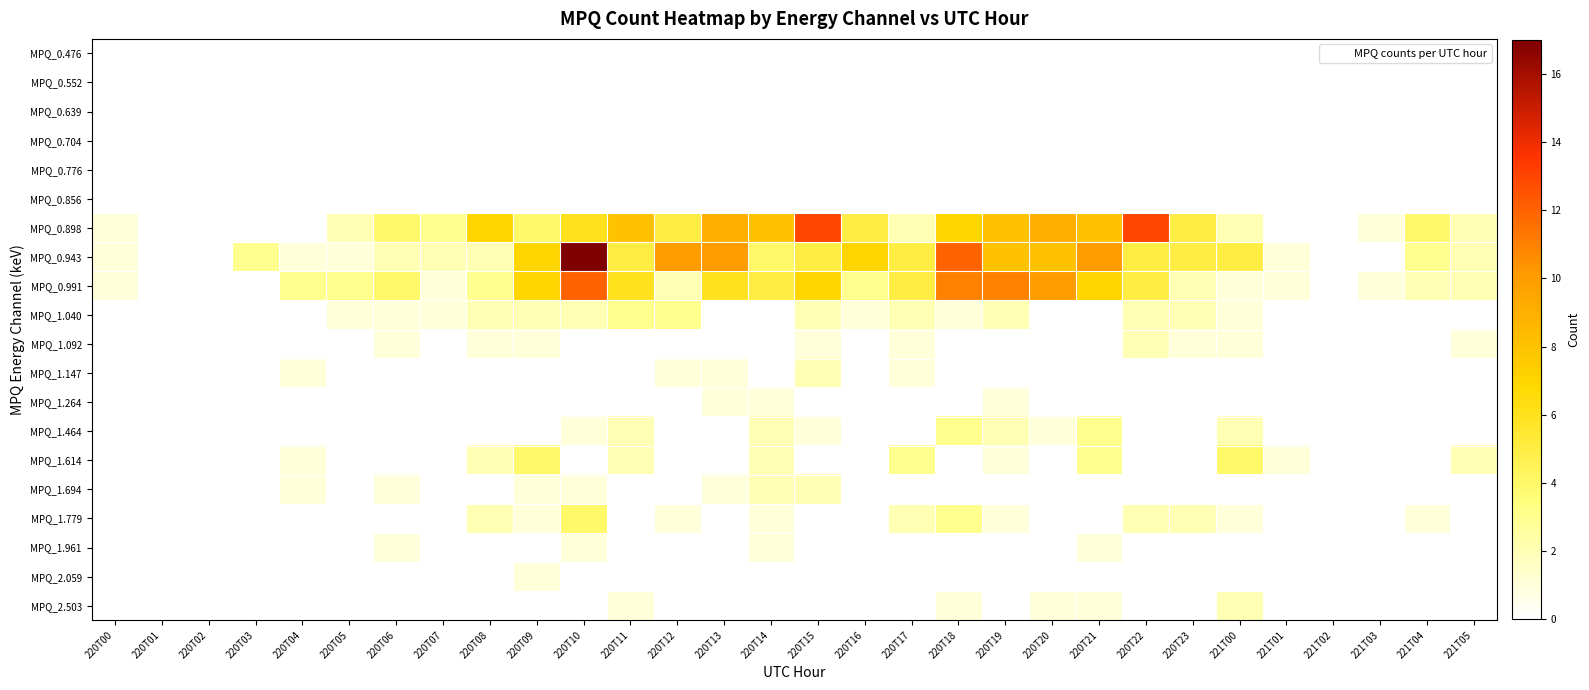

Reading left to right, extract all data points from this chart.

MPQ_0.476: 220T00=0	220T01=0	220T02=0	220T03=0	220T04=0	220T05=0	220T06=0	220T07=0	220T08=0	220T09=0	220T10=0	220T11=0	220T12=0	220T13=0	220T14=0	220T15=0	220T16=0	220T17=0	220T18=0	220T19=0	220T20=0	220T21=0	220T22=0	220T23=0	221T00=0	221T01=0	221T02=0	221T03=0	221T04=0	221T05=0
MPQ_0.552: 220T00=0	220T01=0	220T02=0	220T03=0	220T04=0	220T05=0	220T06=0	220T07=0	220T08=0	220T09=0	220T10=0	220T11=0	220T12=0	220T13=0	220T14=0	220T15=0	220T16=0	220T17=0	220T18=0	220T19=0	220T20=0	220T21=0	220T22=0	220T23=0	221T00=0	221T01=0	221T02=0	221T03=0	221T04=0	221T05=0
MPQ_0.639: 220T00=0	220T01=0	220T02=0	220T03=0	220T04=0	220T05=0	220T06=0	220T07=0	220T08=0	220T09=0	220T10=0	220T11=0	220T12=0	220T13=0	220T14=0	220T15=0	220T16=0	220T17=0	220T18=0	220T19=0	220T20=0	220T21=0	220T22=0	220T23=0	221T00=0	221T01=0	221T02=0	221T03=0	221T04=0	221T05=0
MPQ_0.704: 220T00=0	220T01=0	220T02=0	220T03=0	220T04=0	220T05=0	220T06=0	220T07=0	220T08=0	220T09=0	220T10=0	220T11=0	220T12=0	220T13=0	220T14=0	220T15=0	220T16=0	220T17=0	220T18=0	220T19=0	220T20=0	220T21=0	220T22=0	220T23=0	221T00=0	221T01=0	221T02=0	221T03=0	221T04=0	221T05=0
MPQ_0.776: 220T00=0	220T01=0	220T02=0	220T03=0	220T04=0	220T05=0	220T06=0	220T07=0	220T08=0	220T09=0	220T10=0	220T11=0	220T12=0	220T13=0	220T14=0	220T15=0	220T16=0	220T17=0	220T18=0	220T19=0	220T20=0	220T21=0	220T22=0	220T23=0	221T00=0	221T01=0	221T02=0	221T03=0	221T04=0	221T05=0
MPQ_0.856: 220T00=0	220T01=0	220T02=0	220T03=0	220T04=0	220T05=0	220T06=0	220T07=0	220T08=0	220T09=0	220T10=0	220T11=0	220T12=0	220T13=0	220T14=0	220T15=0	220T16=0	220T17=0	220T18=0	220T19=0	220T20=0	220T21=0	220T22=0	220T23=0	221T00=0	221T01=0	221T02=0	221T03=0	221T04=0	221T05=0
MPQ_0.898: 220T00=1	220T01=0	220T02=0	220T03=0	220T04=0	220T05=2	220T06=4	220T07=3	220T08=7	220T09=4	220T10=6	220T11=8	220T12=5	220T13=9	220T14=8	220T15=13	220T16=5	220T17=2	220T18=7	220T19=8	220T20=9	220T21=8	220T22=13	220T23=5	221T00=2	221T01=0	221T02=0	221T03=1	221T04=4	221T05=2
MPQ_0.943: 220T00=1	220T01=0	220T02=0	220T03=3	220T04=1	220T05=1	220T06=2	220T07=2	220T08=2	220T09=7	220T10=17	220T11=5	220T12=10	220T13=10	220T14=4	220T15=5	220T16=7	220T17=5	220T18=12	220T19=8	220T20=8	220T21=10	220T22=5	220T23=5	221T00=5	221T01=1	221T02=0	221T03=0	221T04=3	221T05=2
MPQ_0.991: 220T00=1	220T01=0	220T02=0	220T03=0	220T04=3	220T05=3	220T06=4	220T07=1	220T08=3	220T09=7	220T10=12	220T11=6	220T12=2	220T13=6	220T14=5	220T15=7	220T16=3	220T17=5	220T18=11	220T19=11	220T20=10	220T21=7	220T22=5	220T23=2	221T00=1	221T01=1	221T02=0	221T03=1	221T04=2	221T05=2
MPQ_1.040: 220T00=0	220T01=0	220T02=0	220T03=0	220T04=0	220T05=1	220T06=1	220T07=1	220T08=2	220T09=2	220T10=2	220T11=3	220T12=3	220T13=0	220T14=0	220T15=2	220T16=1	220T17=2	220T18=1	220T19=2	220T20=0	220T21=0	220T22=2	220T23=2	221T00=1	221T01=0	221T02=0	221T03=0	221T04=0	221T05=0
MPQ_1.092: 220T00=0	220T01=0	220T02=0	220T03=0	220T04=0	220T05=0	220T06=1	220T07=0	220T08=1	220T09=1	220T10=0	220T11=0	220T12=0	220T13=0	220T14=0	220T15=1	220T16=0	220T17=1	220T18=0	220T19=0	220T20=0	220T21=0	220T22=2	220T23=1	221T00=1	221T01=0	221T02=0	221T03=0	221T04=0	221T05=1
MPQ_1.147: 220T00=0	220T01=0	220T02=0	220T03=0	220T04=1	220T05=0	220T06=0	220T07=0	220T08=0	220T09=0	220T10=0	220T11=0	220T12=1	220T13=1	220T14=0	220T15=2	220T16=0	220T17=1	220T18=0	220T19=0	220T20=0	220T21=0	220T22=0	220T23=0	221T00=0	221T01=0	221T02=0	221T03=0	221T04=0	221T05=0
MPQ_1.264: 220T00=0	220T01=0	220T02=0	220T03=0	220T04=0	220T05=0	220T06=0	220T07=0	220T08=0	220T09=0	220T10=0	220T11=0	220T12=0	220T13=1	220T14=1	220T15=0	220T16=0	220T17=0	220T18=0	220T19=1	220T20=0	220T21=0	220T22=0	220T23=0	221T00=0	221T01=0	221T02=0	221T03=0	221T04=0	221T05=0
MPQ_1.464: 220T00=0	220T01=0	220T02=0	220T03=0	220T04=0	220T05=0	220T06=0	220T07=0	220T08=0	220T09=0	220T10=1	220T11=2	220T12=0	220T13=0	220T14=2	220T15=1	220T16=0	220T17=0	220T18=3	220T19=2	220T20=1	220T21=3	220T22=0	220T23=0	221T00=2	221T01=0	221T02=0	221T03=0	221T04=0	221T05=0
MPQ_1.614: 220T00=0	220T01=0	220T02=0	220T03=0	220T04=1	220T05=0	220T06=0	220T07=0	220T08=2	220T09=4	220T10=0	220T11=2	220T12=0	220T13=0	220T14=2	220T15=0	220T16=0	220T17=3	220T18=0	220T19=1	220T20=0	220T21=3	220T22=0	220T23=0	221T00=4	221T01=1	221T02=0	221T03=0	221T04=0	221T05=2
MPQ_1.694: 220T00=0	220T01=0	220T02=0	220T03=0	220T04=1	220T05=0	220T06=1	220T07=0	220T08=0	220T09=1	220T10=1	220T11=0	220T12=0	220T13=1	220T14=2	220T15=2	220T16=0	220T17=0	220T18=0	220T19=0	220T20=0	220T21=0	220T22=0	220T23=0	221T00=0	221T01=0	221T02=0	221T03=0	221T04=0	221T05=0
MPQ_1.779: 220T00=0	220T01=0	220T02=0	220T03=0	220T04=0	220T05=0	220T06=0	220T07=0	220T08=2	220T09=1	220T10=4	220T11=0	220T12=1	220T13=0	220T14=1	220T15=0	220T16=0	220T17=2	220T18=3	220T19=1	220T20=0	220T21=0	220T22=2	220T23=2	221T00=1	221T01=0	221T02=0	221T03=0	221T04=1	221T05=0
MPQ_1.961: 220T00=0	220T01=0	220T02=0	220T03=0	220T04=0	220T05=0	220T06=1	220T07=0	220T08=0	220T09=0	220T10=1	220T11=0	220T12=0	220T13=0	220T14=1	220T15=0	220T16=0	220T17=0	220T18=0	220T19=0	220T20=0	220T21=1	220T22=0	220T23=0	221T00=0	221T01=0	221T02=0	221T03=0	221T04=0	221T05=0
MPQ_2.059: 220T00=0	220T01=0	220T02=0	220T03=0	220T04=0	220T05=0	220T06=0	220T07=0	220T08=0	220T09=1	220T10=0	220T11=0	220T12=0	220T13=0	220T14=0	220T15=0	220T16=0	220T17=0	220T18=0	220T19=0	220T20=0	220T21=0	220T22=0	220T23=0	221T00=0	221T01=0	221T02=0	221T03=0	221T04=0	221T05=0
MPQ_2.503: 220T00=0	220T01=0	220T02=0	220T03=0	220T04=0	220T05=0	220T06=0	220T07=0	220T08=0	220T09=0	220T10=0	220T11=1	220T12=0	220T13=0	220T14=0	220T15=0	220T16=0	220T17=0	220T18=1	220T19=0	220T20=1	220T21=1	220T22=0	220T23=0	221T00=2	221T01=0	221T02=0	221T03=0	221T04=0	221T05=0